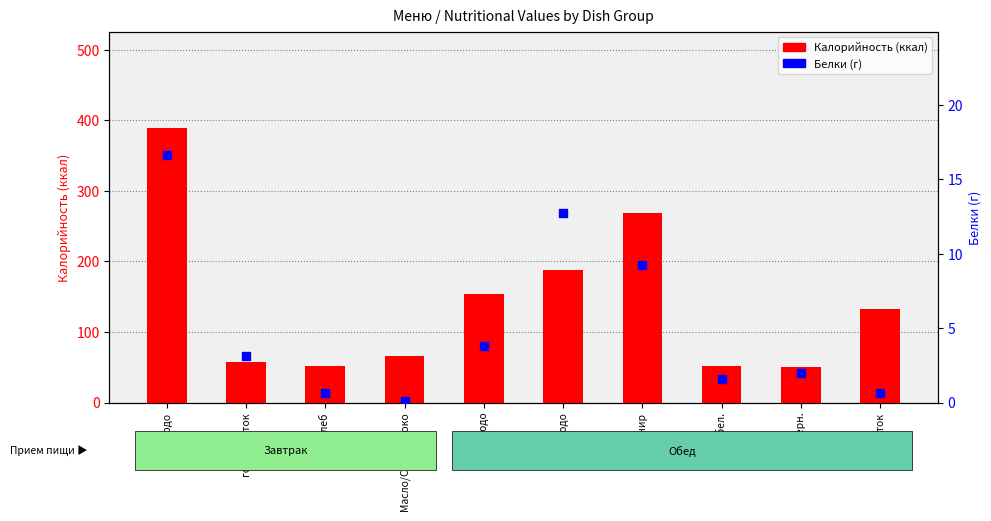

What is the total value across all series at хлеб?

52.8